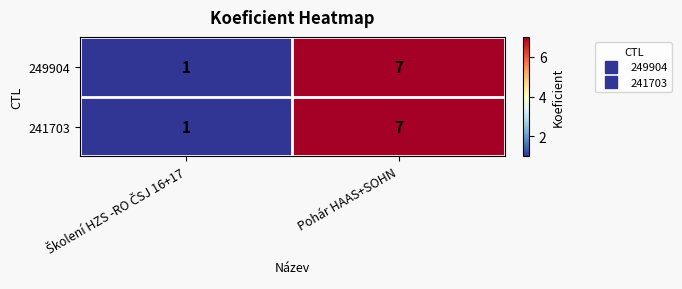

At which category is the sum across all series the highest?

Pohár HAAS+SOHN